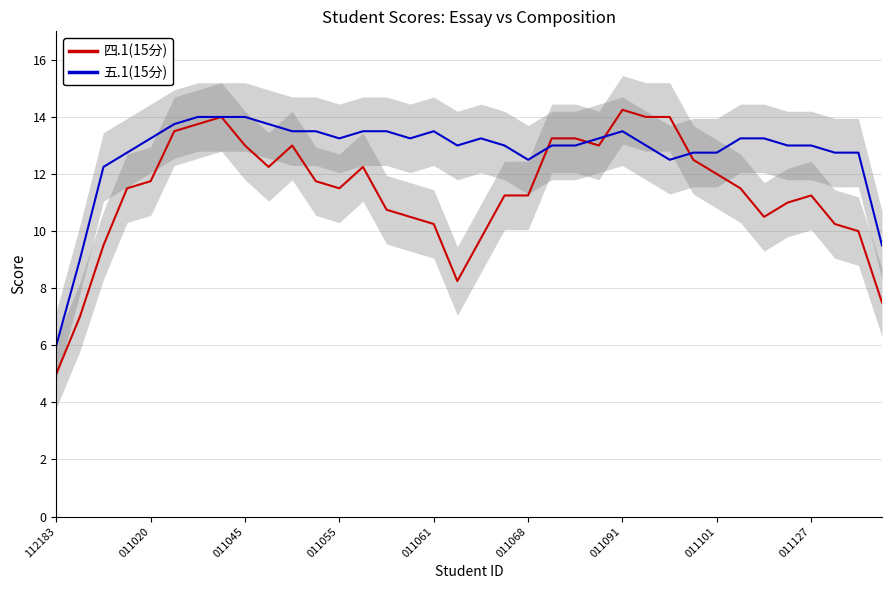

Rank the series by their average value, from highest to lowest.

五.1(15分), 四.1(15分)